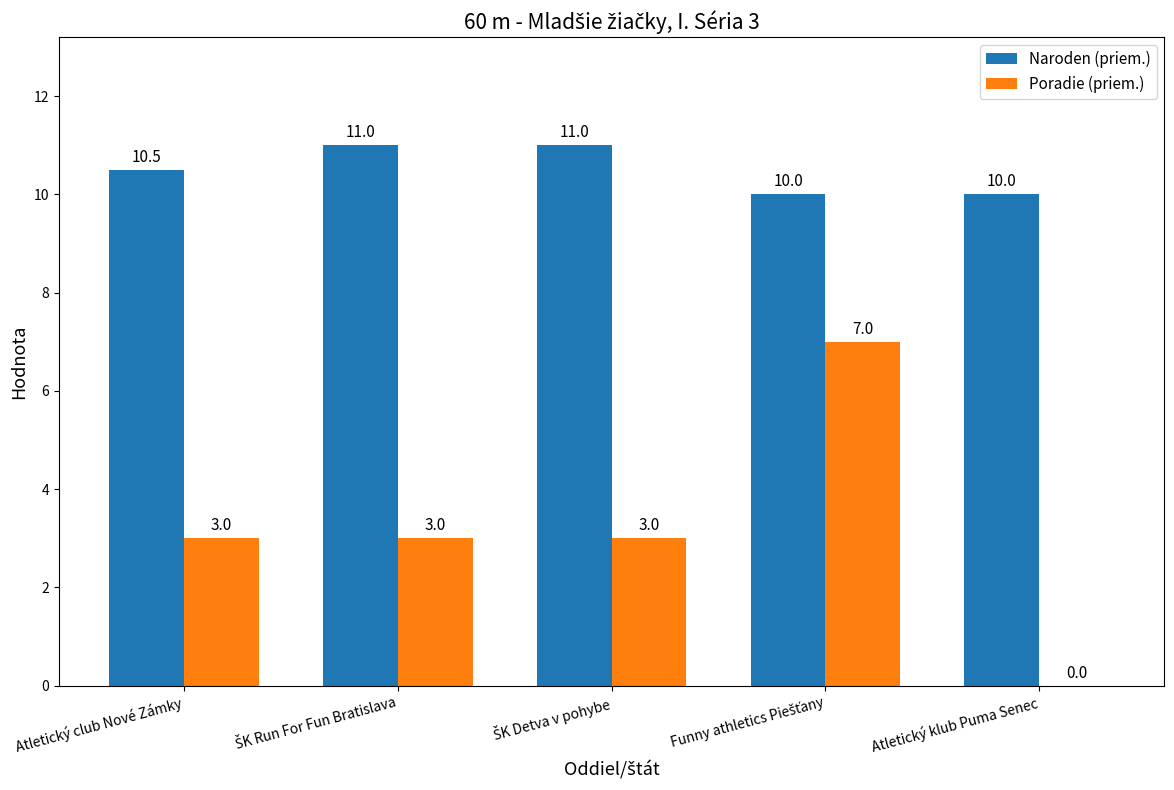

What is the greatest value displayed?

11.0